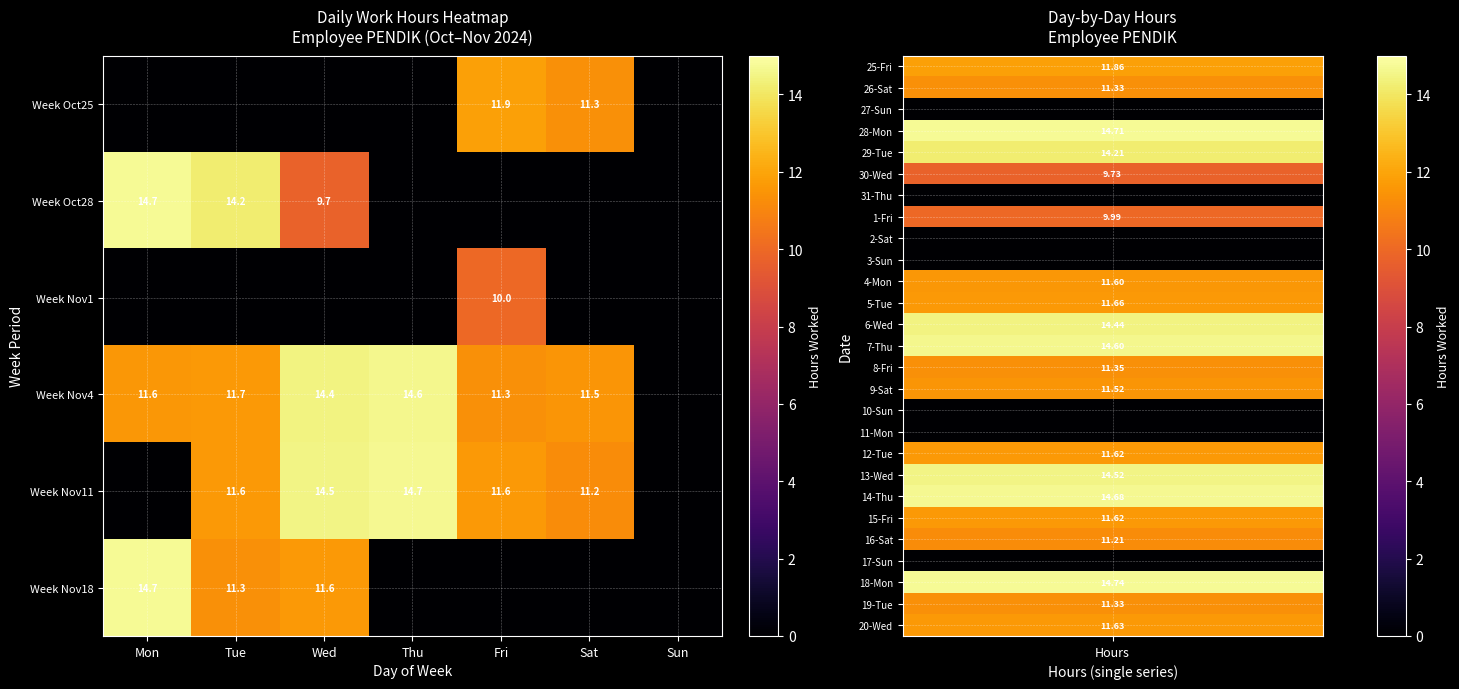

What is the sum of the Week Oct28 values at Mon and Tue?

28.9